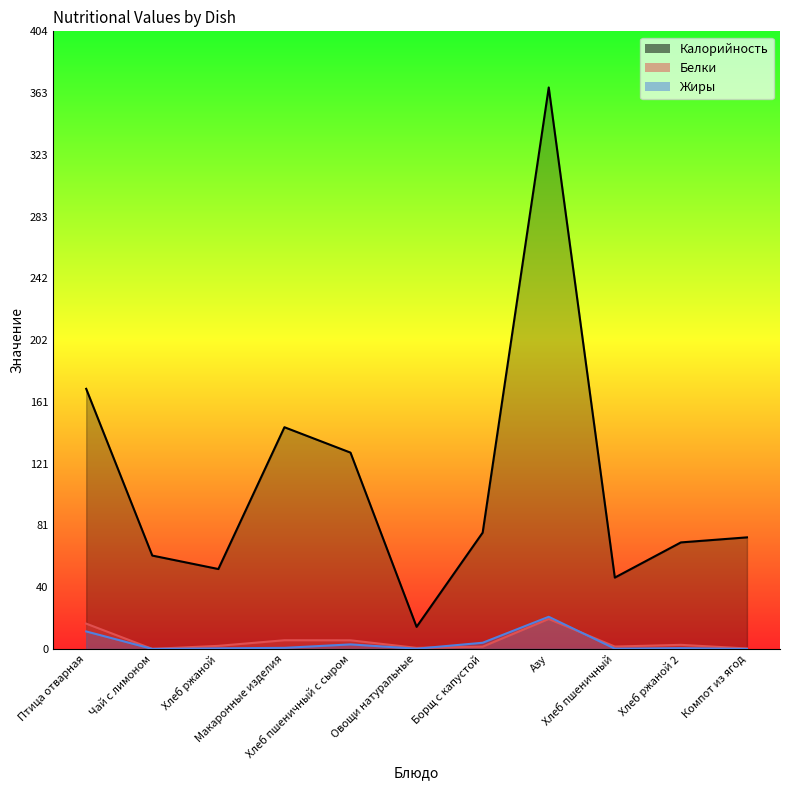

Is the value of Жиры at Хлеб ржаной greater than the value of Белки at Компот из ягод?

Yes